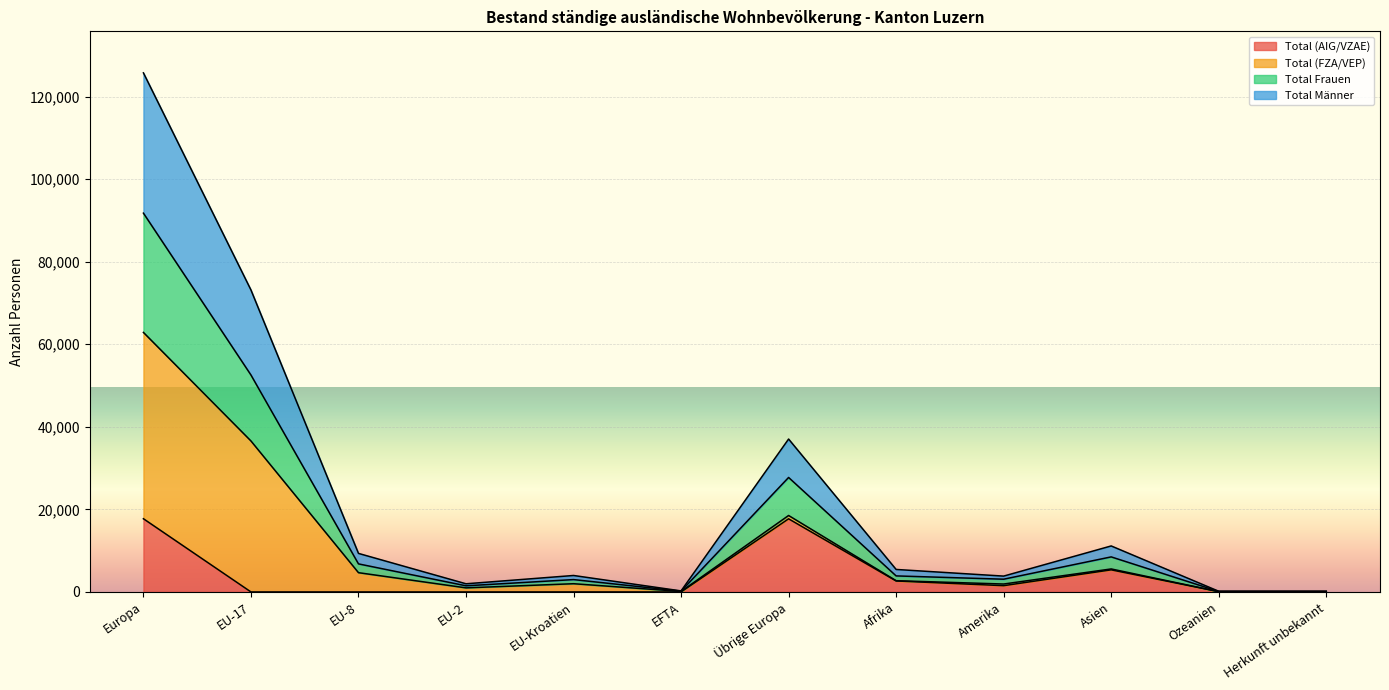

The Total (AIG/VZAE) series shows 17718 at Übrige Europa. True or false?

True